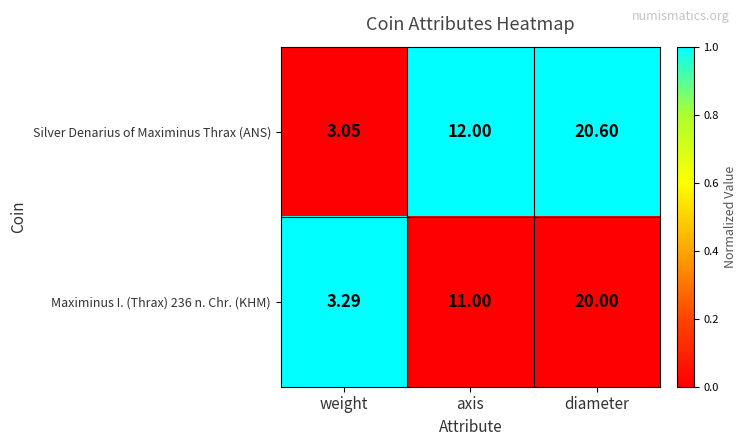

At which label does Maximinus I. (Thrax) 236 n. Chr. (KHM) reach its peak?

diameter